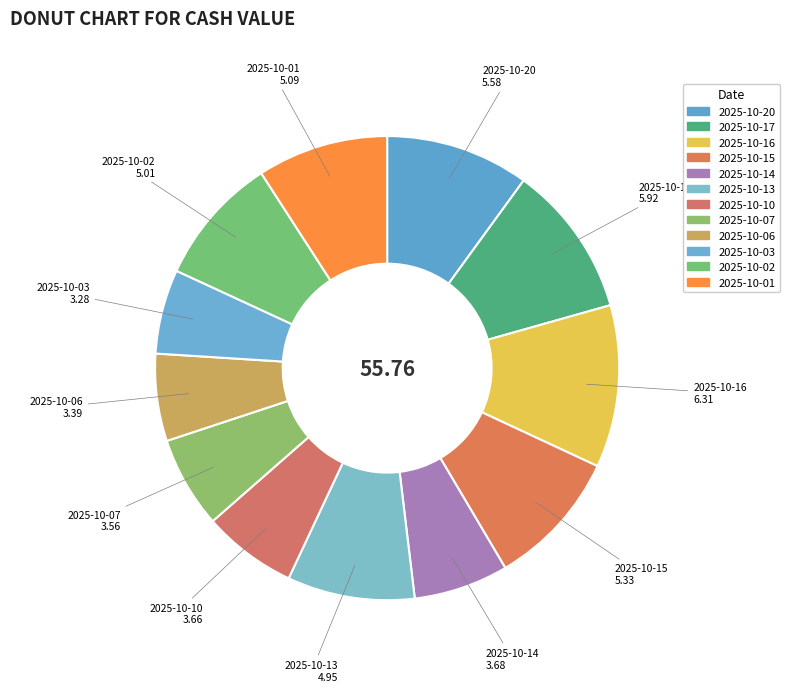

Which has a higher value, 2025-10-06 or 2025-10-15?

2025-10-15